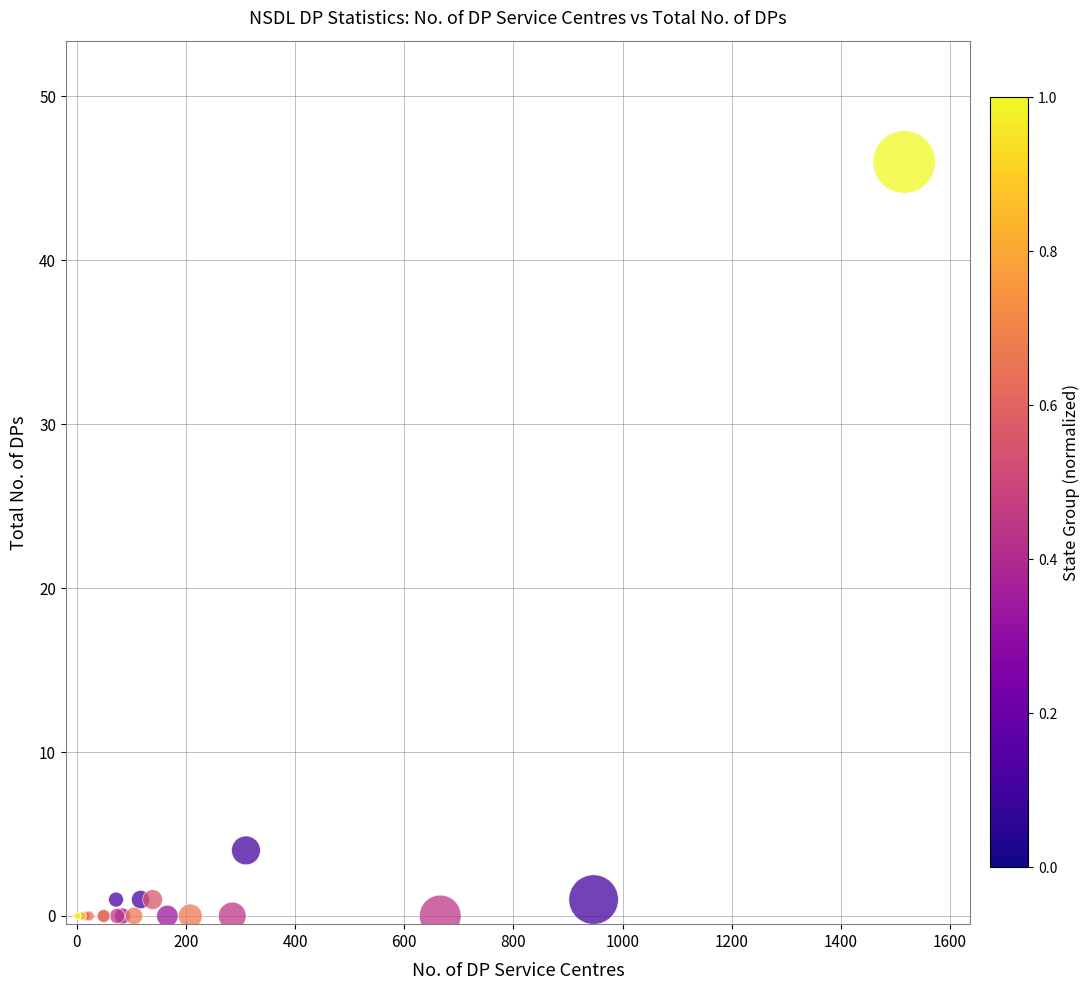

What Y value in the scatter plot is closest to 23?

4